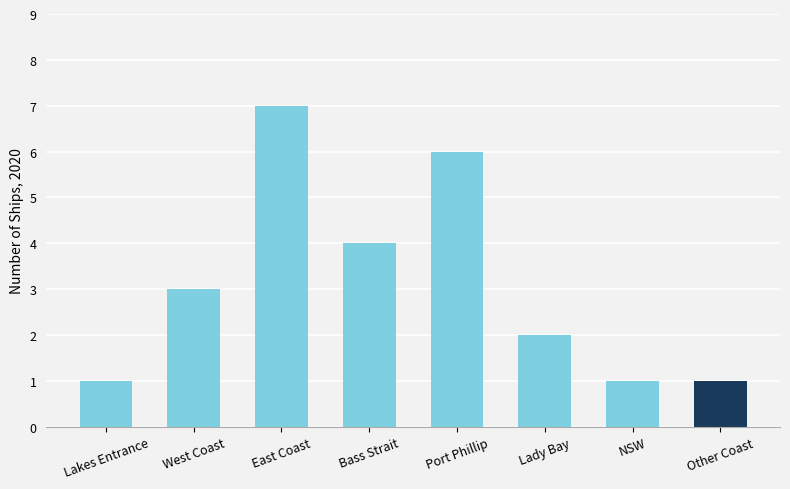

True or false: the data shows 1 at Other Coast.

True